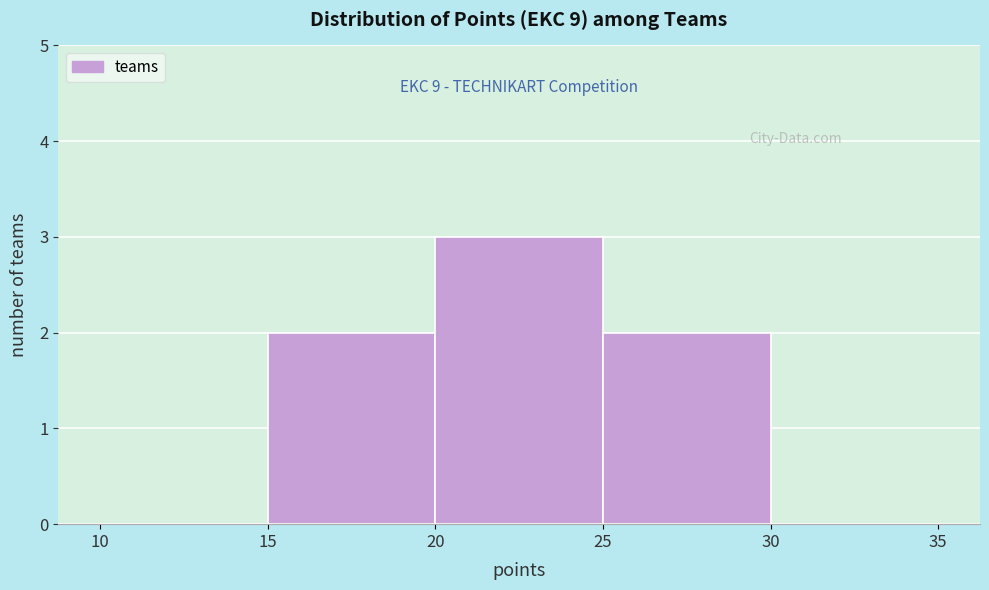

Over which range of the x-axis is the bar tallest?

20 to 25